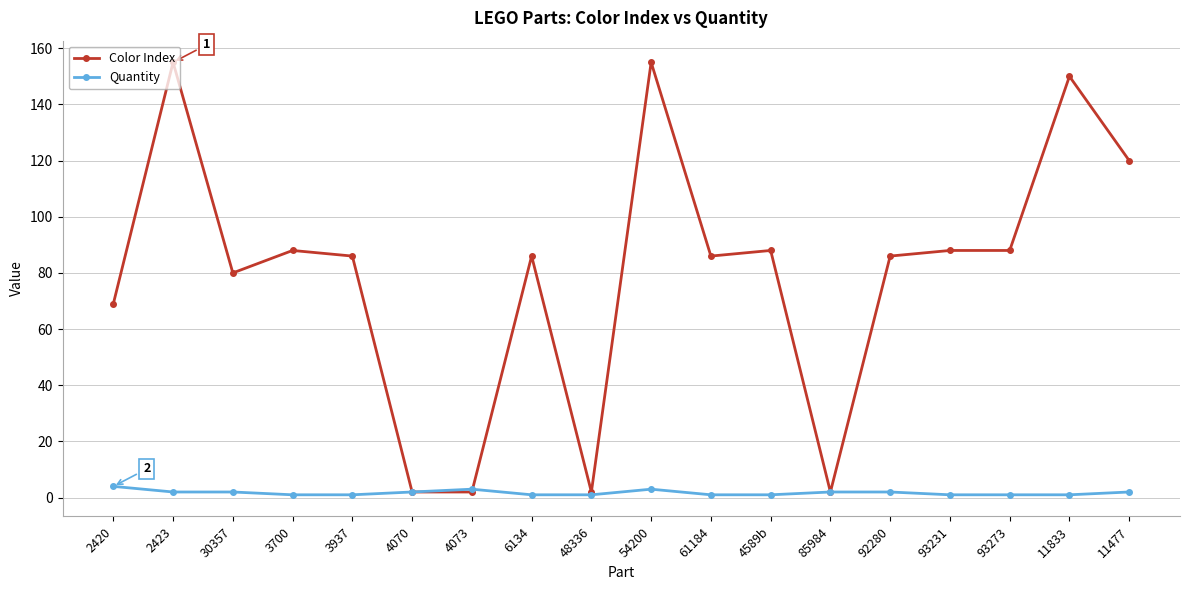

Rank the series by their average value, from lowest to highest.

Quantity, Color Index